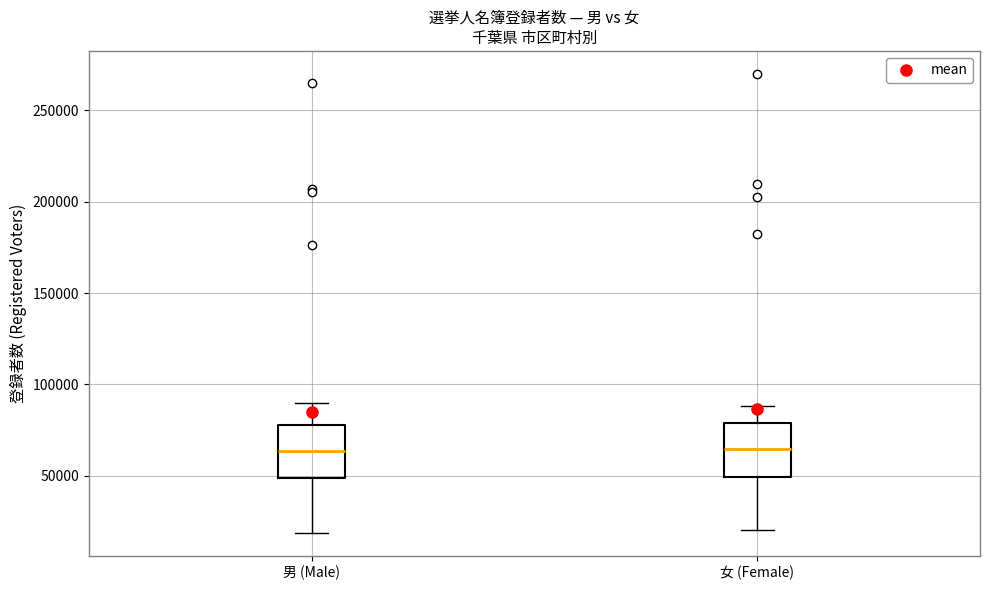

Reading left to right, transcribe this box plot: for each box, give where its median line is, the range the box spans, and where its two whiskers end, as read against the y-axis. The values are not printed on the chart, so give them approximately, as read against the axis.

男 (Male): median 65000, box 50000 to 80000, whiskers 20000 to 90000
女 (Female): median 65000, box 50000 to 80000, whiskers 20000 to 90000